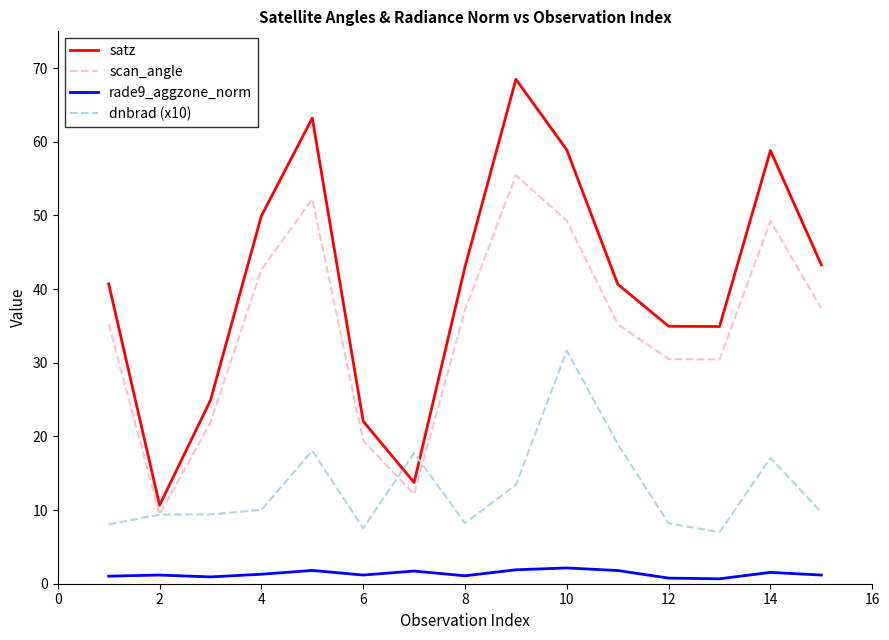

True or false: scan_angle and satz intersect in this chart.

False